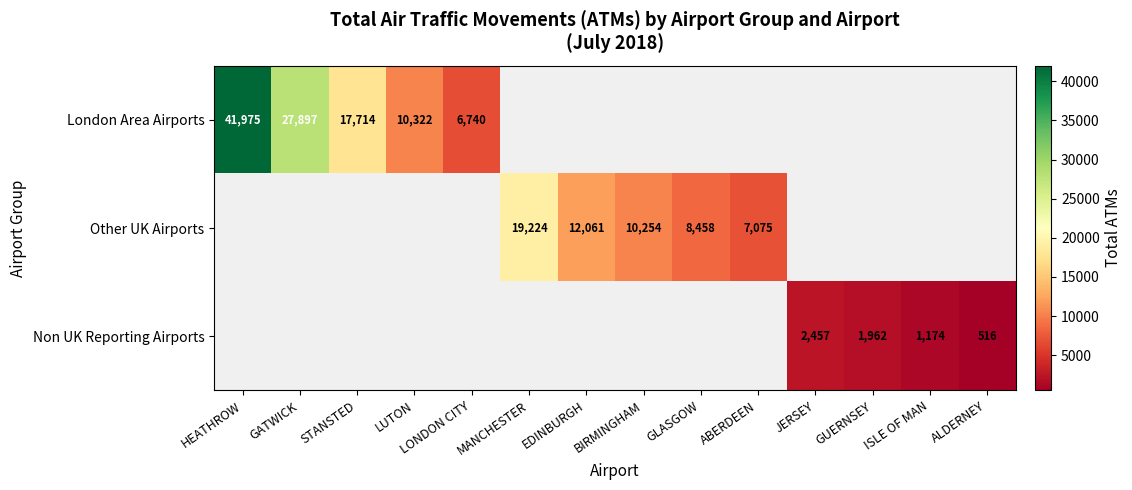

What is the smallest value displayed?

516.0